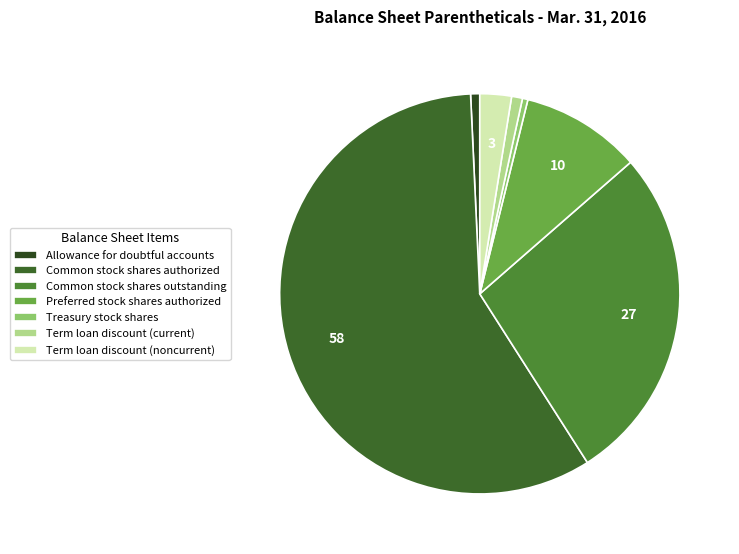

Which slice is the largest?

Common stock shares authorized